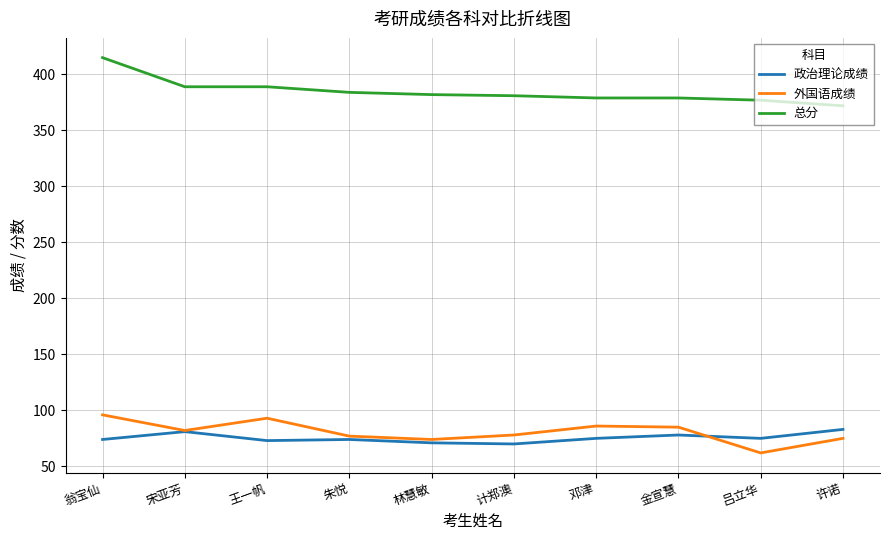

What is the minimum value for 政治理论成绩?

70